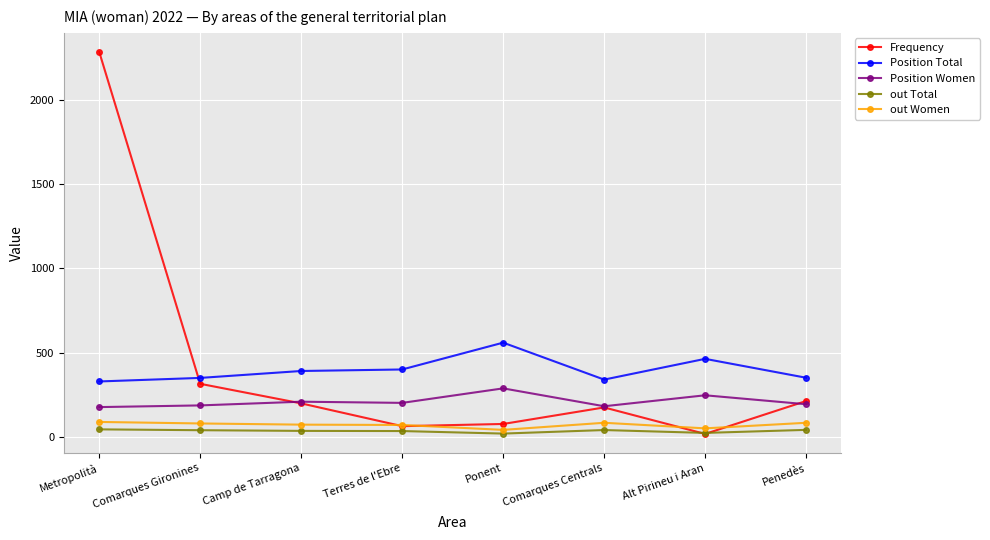

What is the difference between the Position Total values at Camp de Tarragona and Penedès?

40